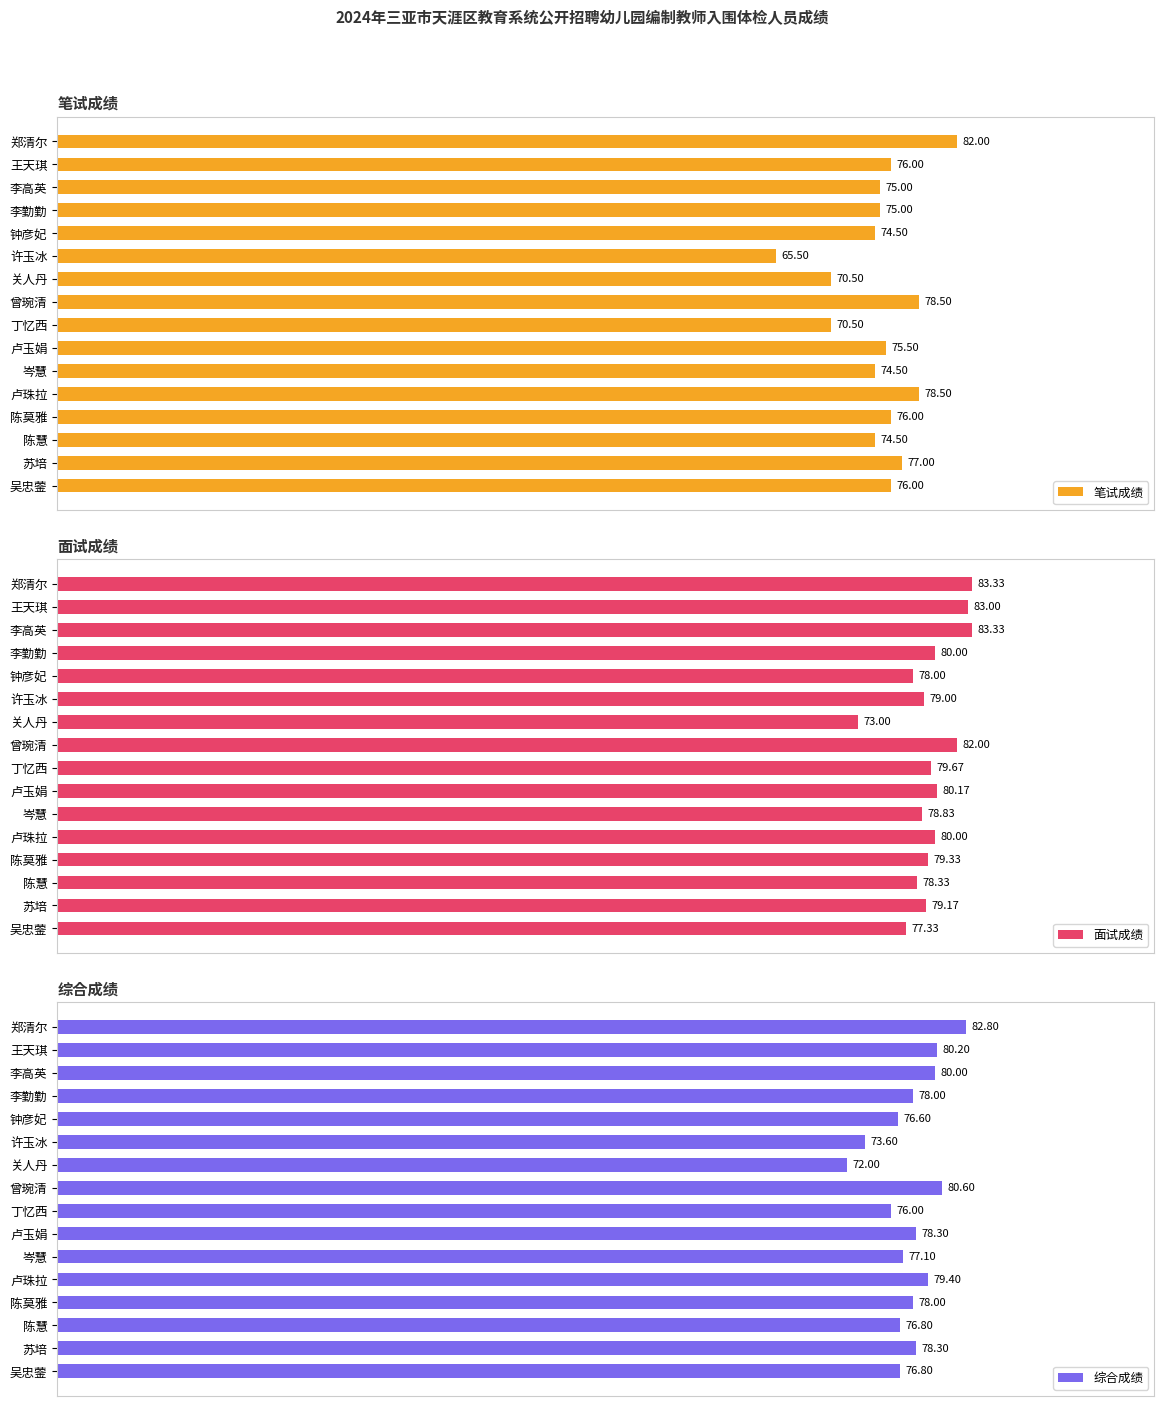

At which label is 综合成绩 closest to 77?

岑慧